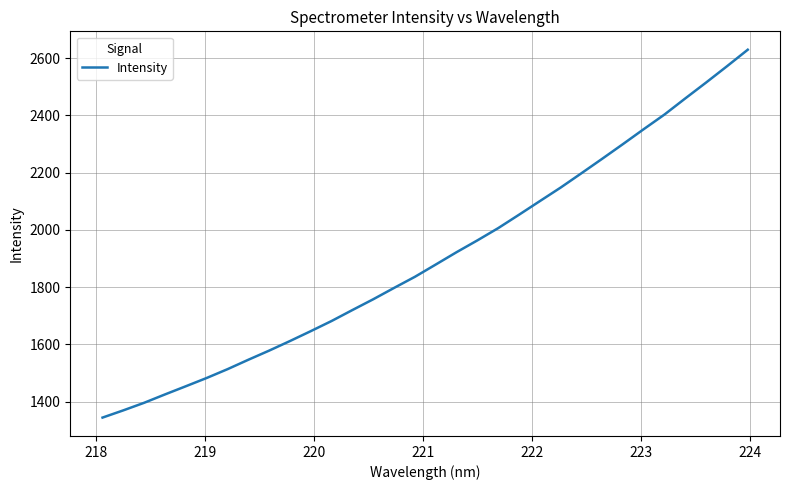

What is the difference between the maximum and minimum values?

1285.5